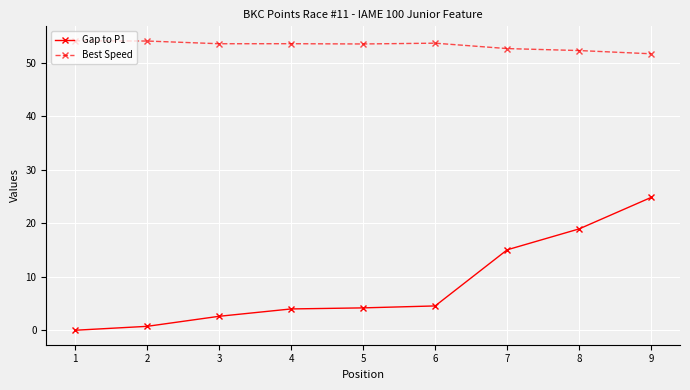

Which series has the largest total across all categories?

Best Speed